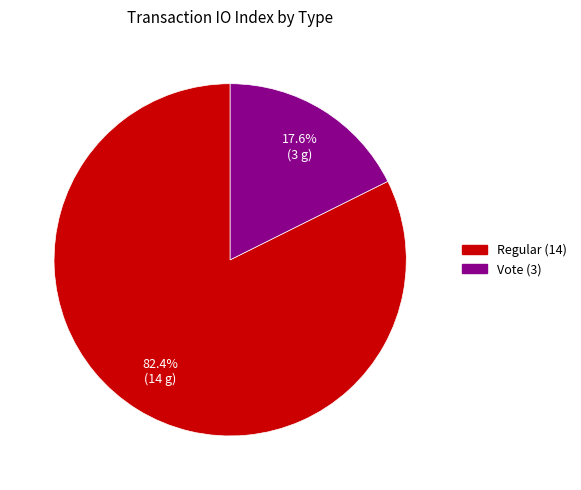

To the nearest percent, what is the difference between the largest and smallest slice percentages?

65%